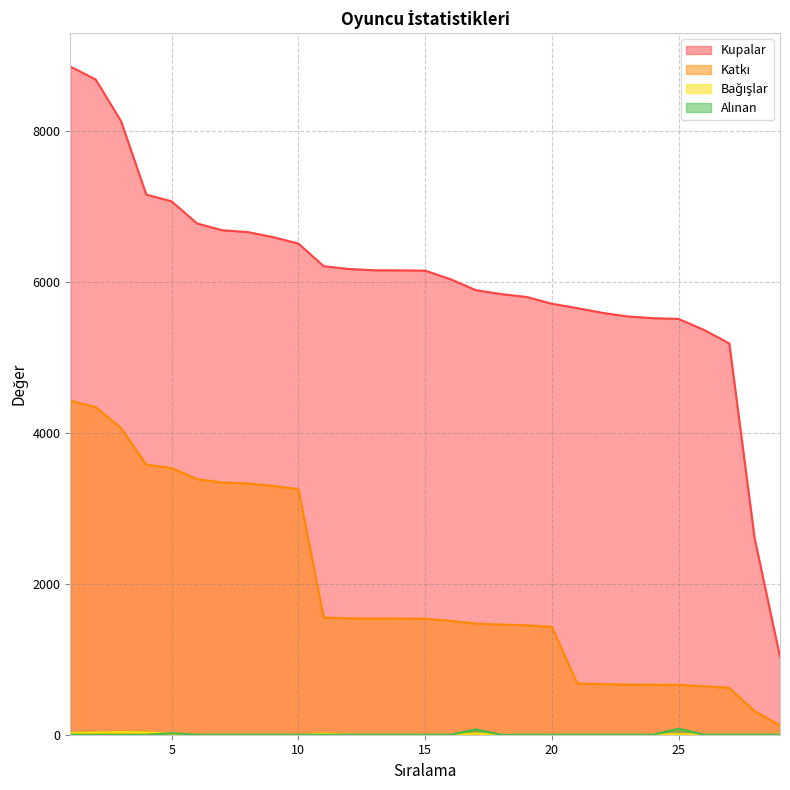

True or false: Katkı has more than 2 points higher than both neighbors.

False